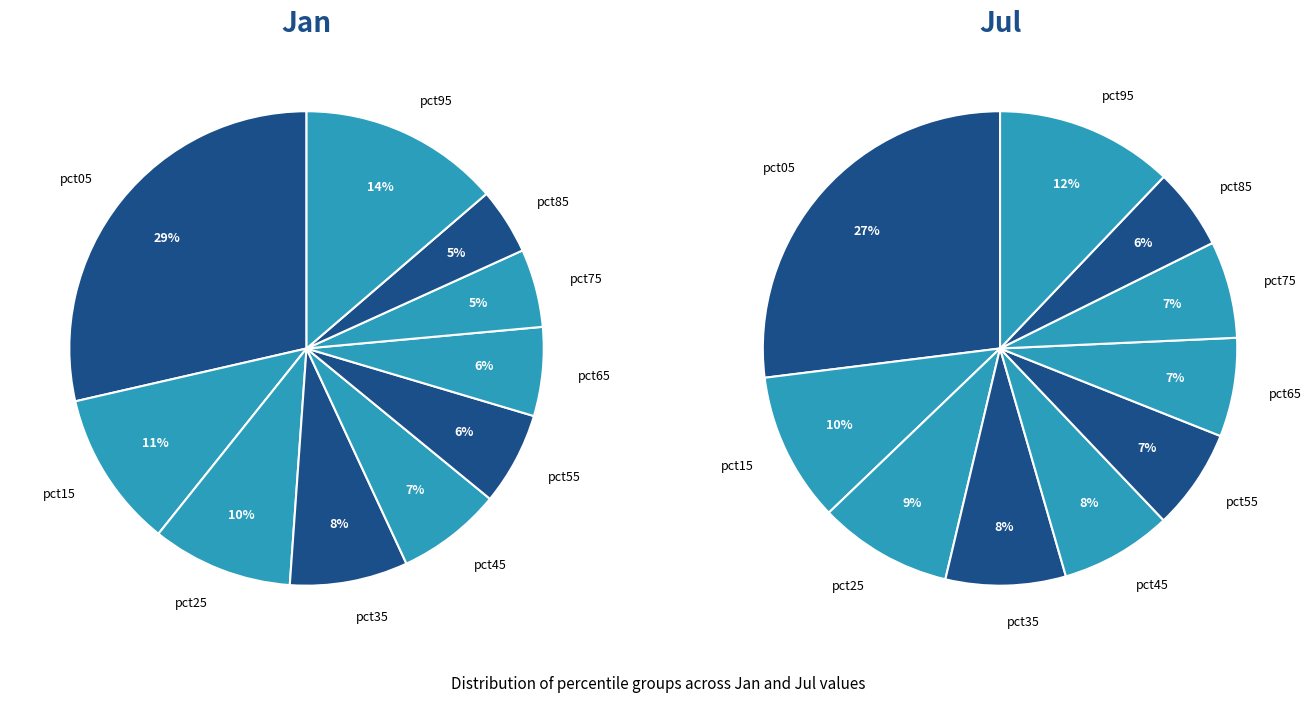

Which slice is the smallest?

pct85